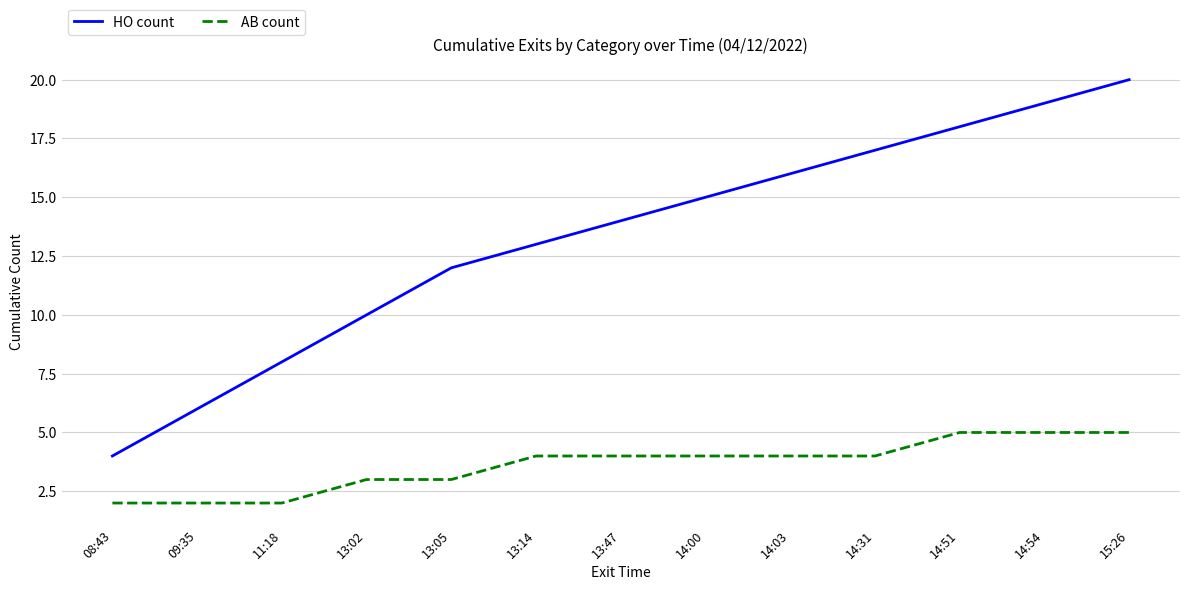

What is the minimum value shown in the chart?

2